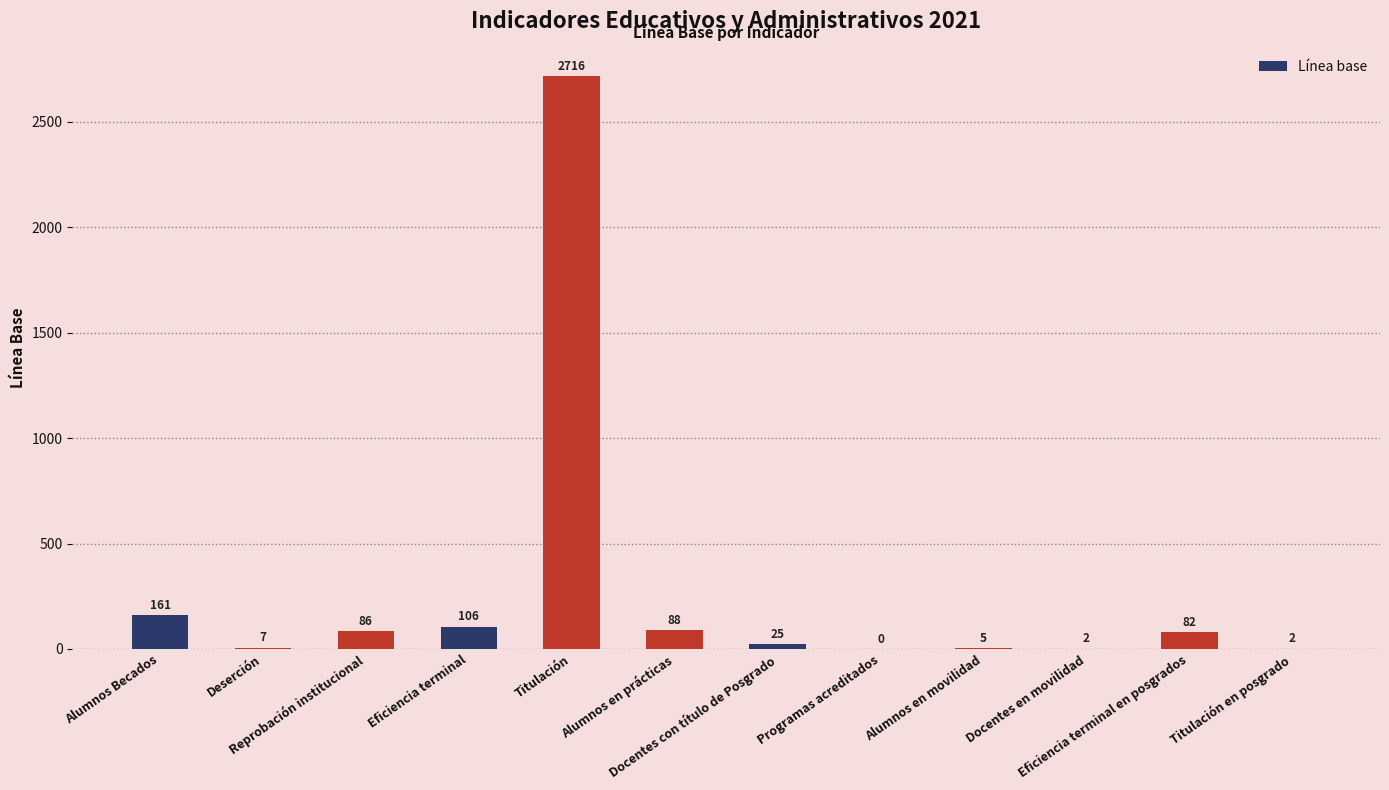

Which label corresponds to the largest value in the chart?

Titulación